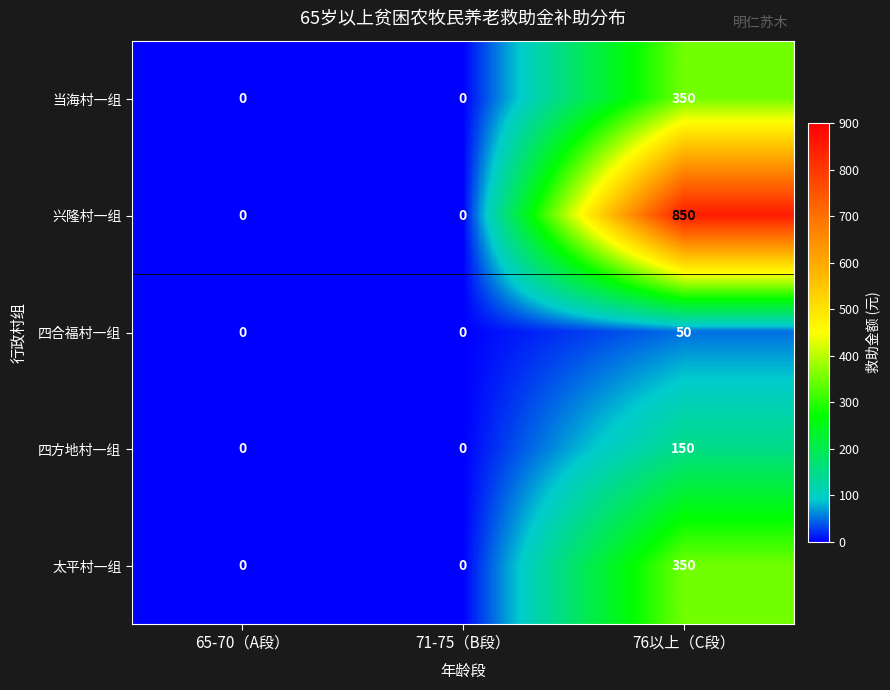

Count the number of data series in this chart.

5